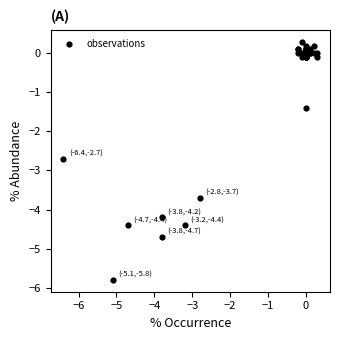

What Y value in the scatter plot is closest to -2?

-1.4